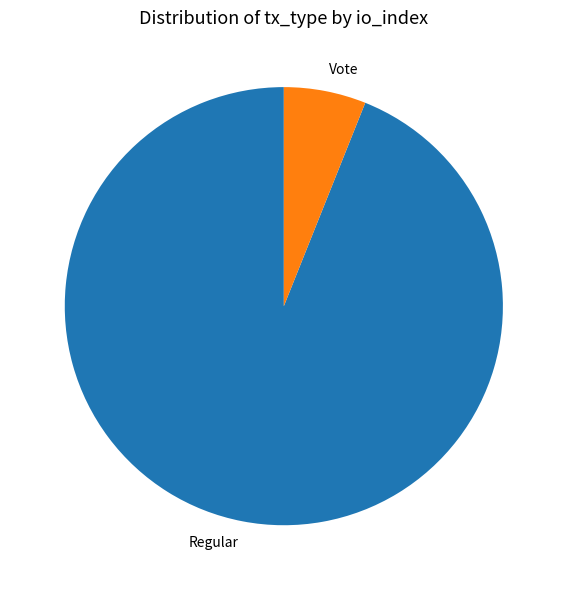

What is the smallest slice in the pie chart?

Vote